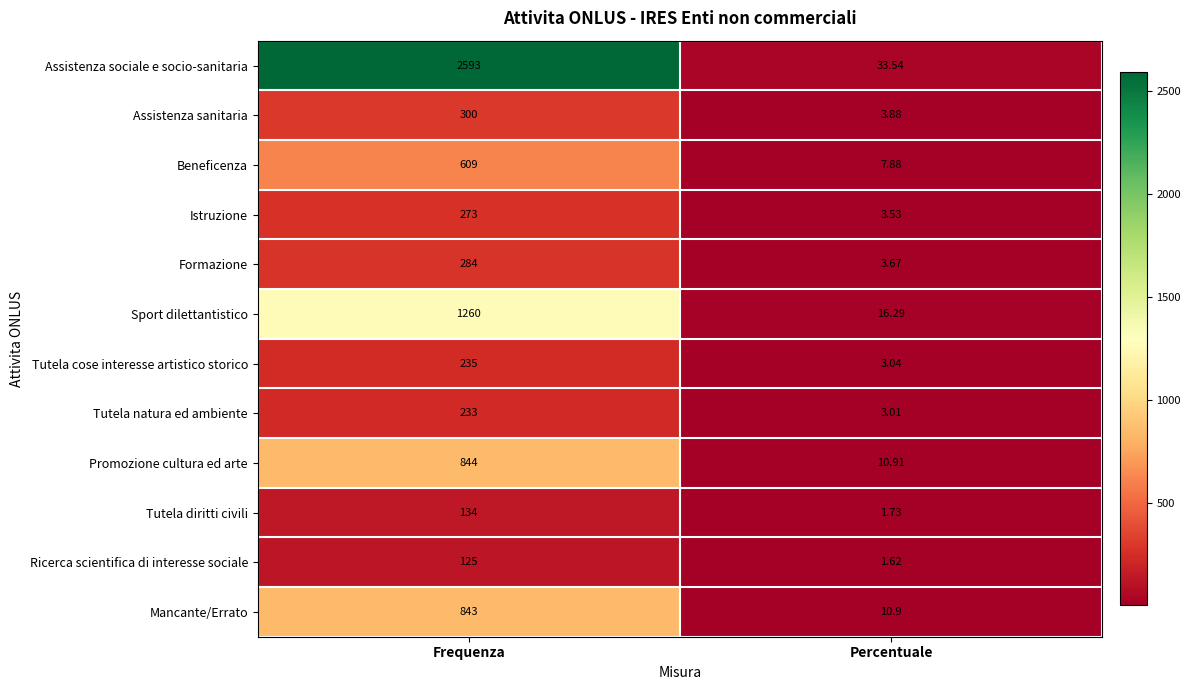

What is the spread (max minus min) of values at Frequenza?

2468.0